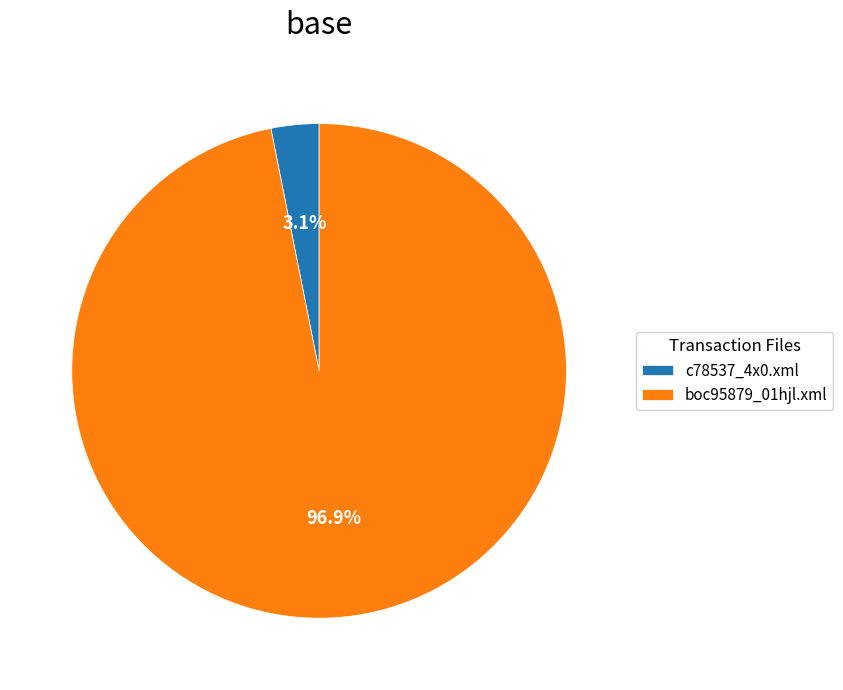

Rank the categories by value from highest to lowest.

boc95879_01hjl.xml, c78537_4x0.xml